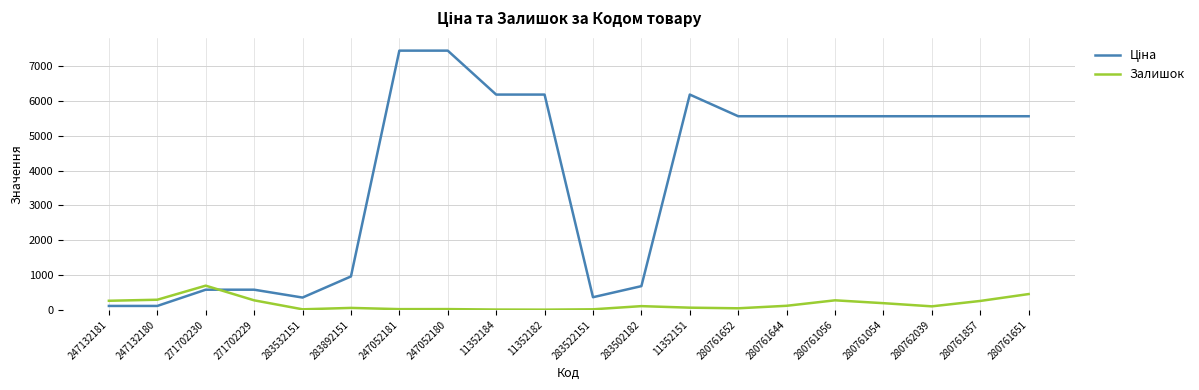

What is the sum of the Залишок values at 283532151 and 11352184?

23.0